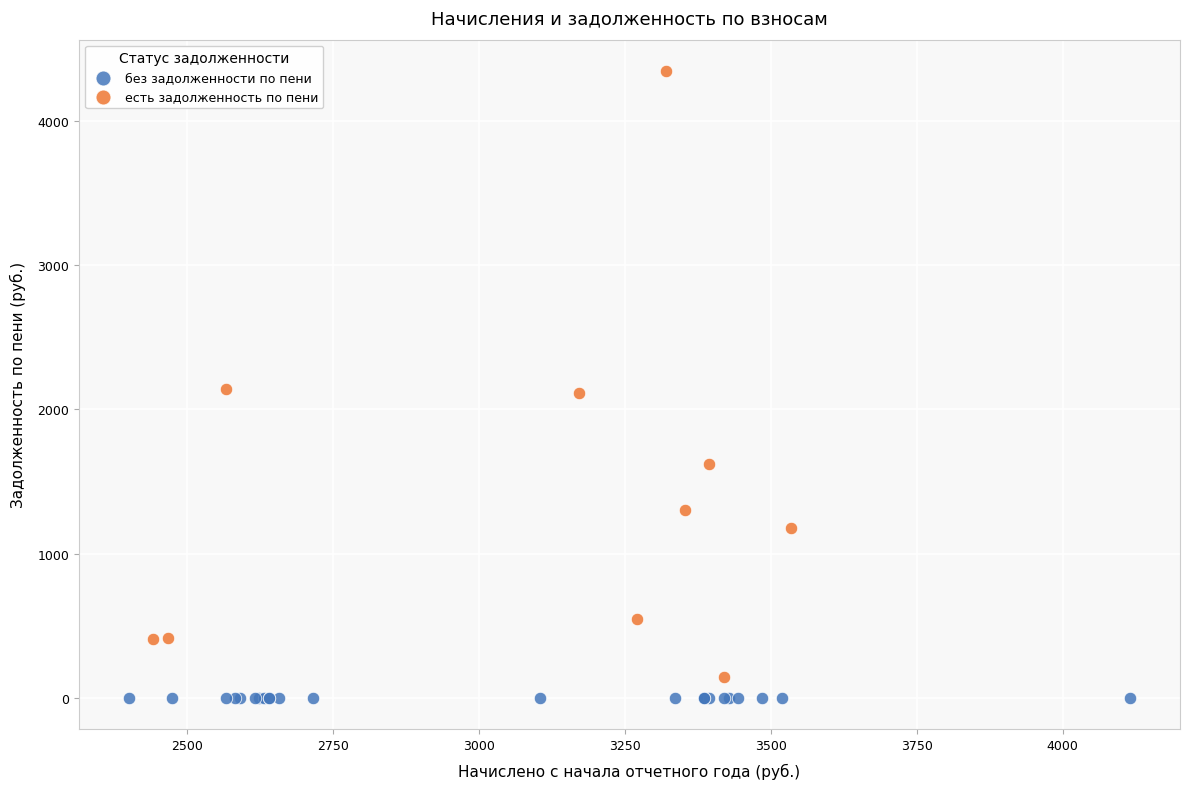

Which series reaches the maximum Y coordinate?

есть задолженность по пени